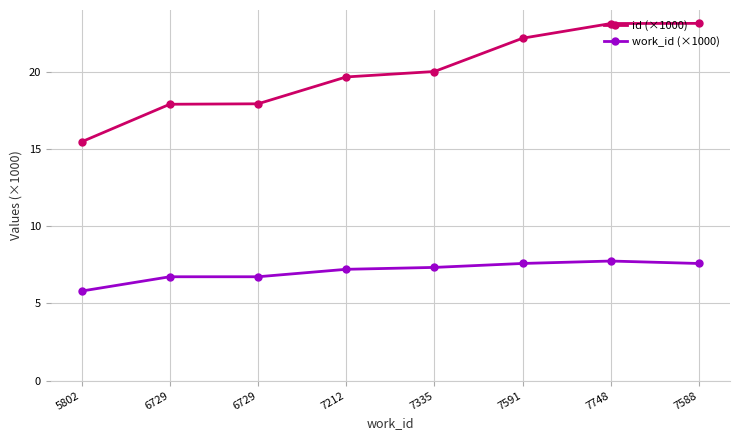

The value of id (×1000) at 6729 is 25.4. True or false?

False